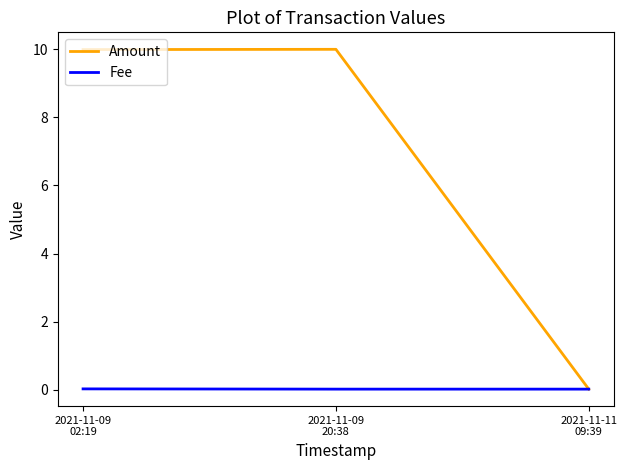

At which label does Amount first exceed 9?

2021-11-09
02:19